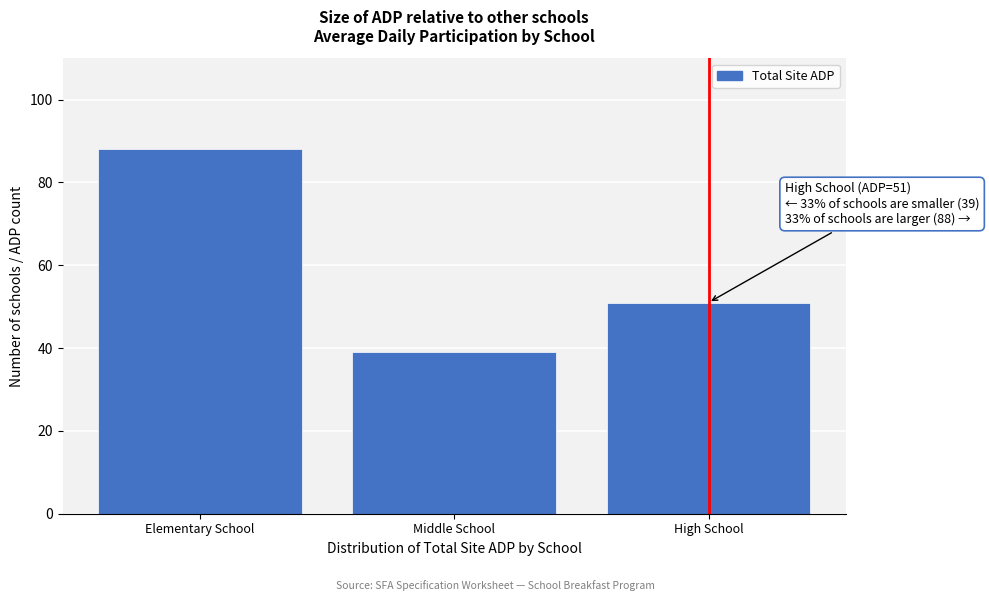

Reading left to right, what are all the values shown in this chart?

Elementary School=88	Middle School=39	High School=51